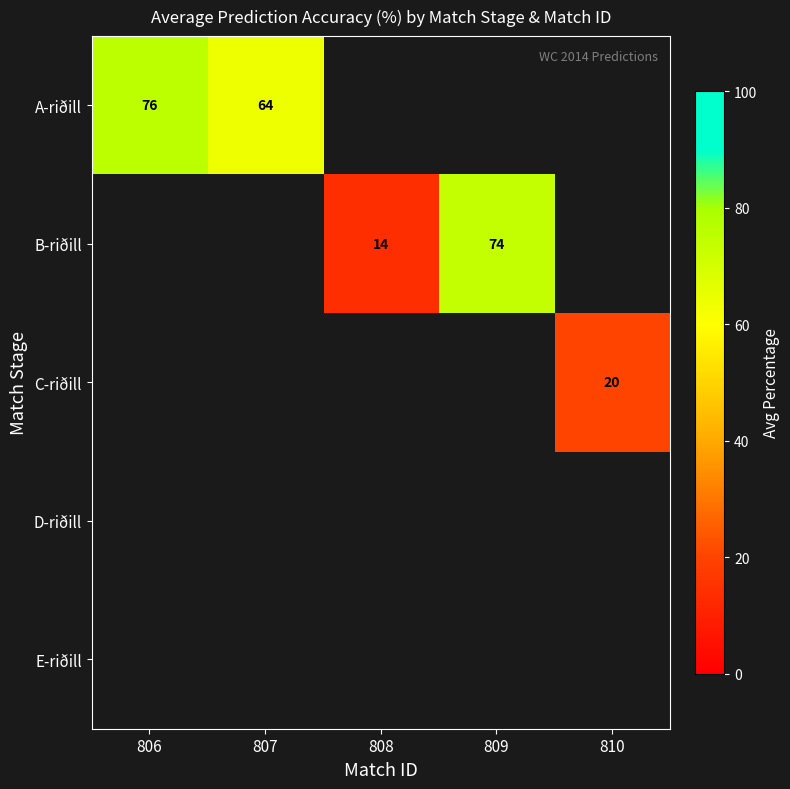

Rank the series by their maximum value, from highest to lowest.

A-riðill, B-riðill, C-riðill, D-riðill, E-riðill